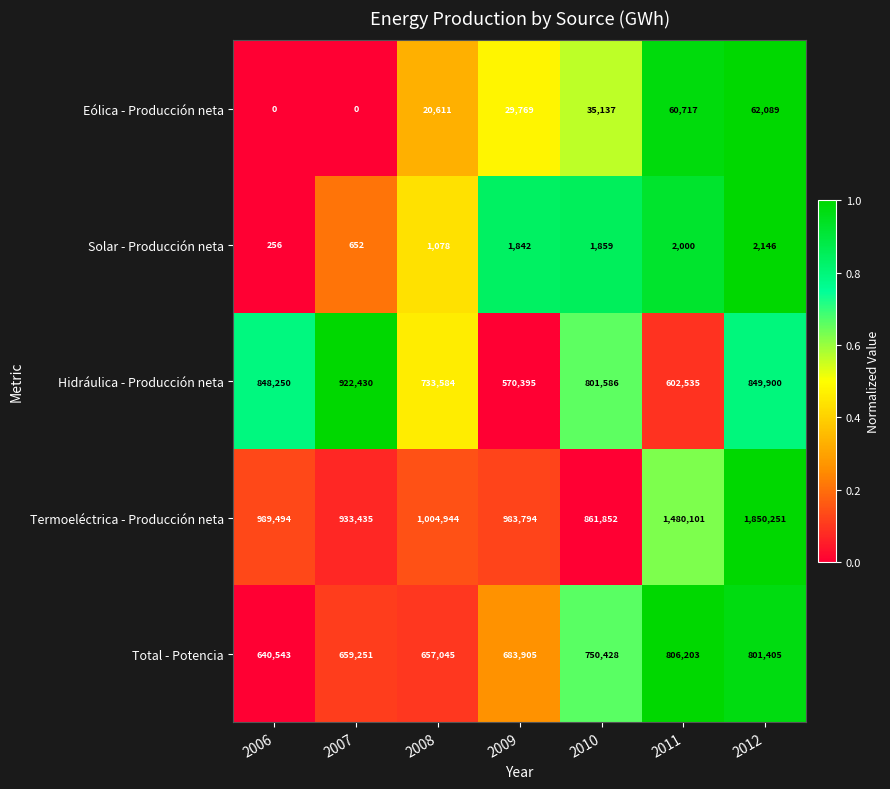

What is the approximate value of Total - Potencia at 2007, to the nearest 50?

659250